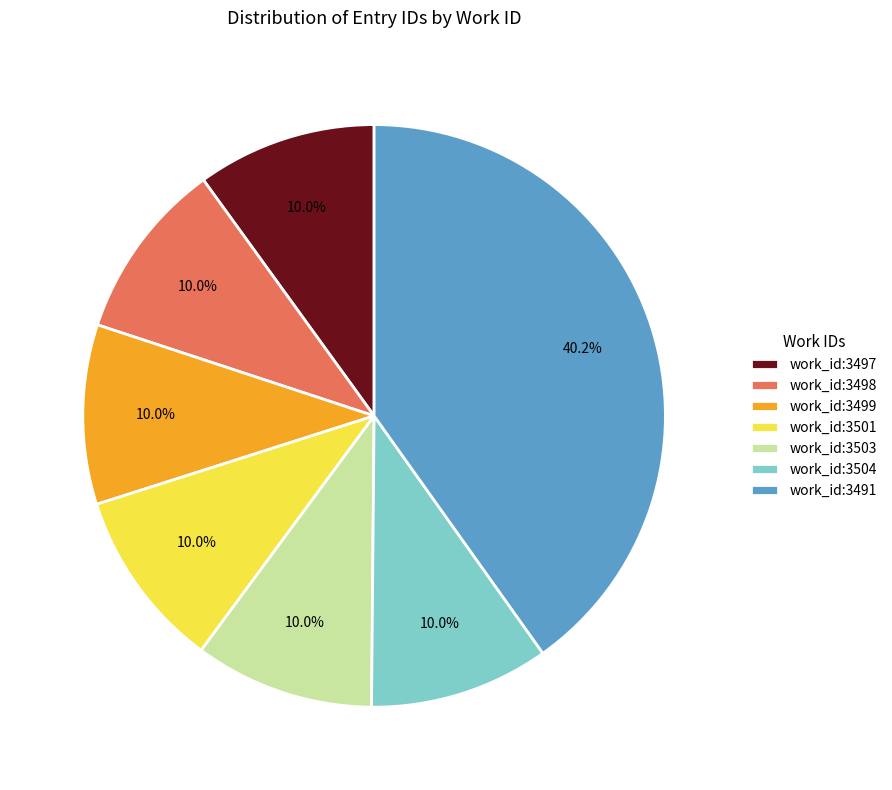

Does work_id:3498 account for over 50% of the chart?

No